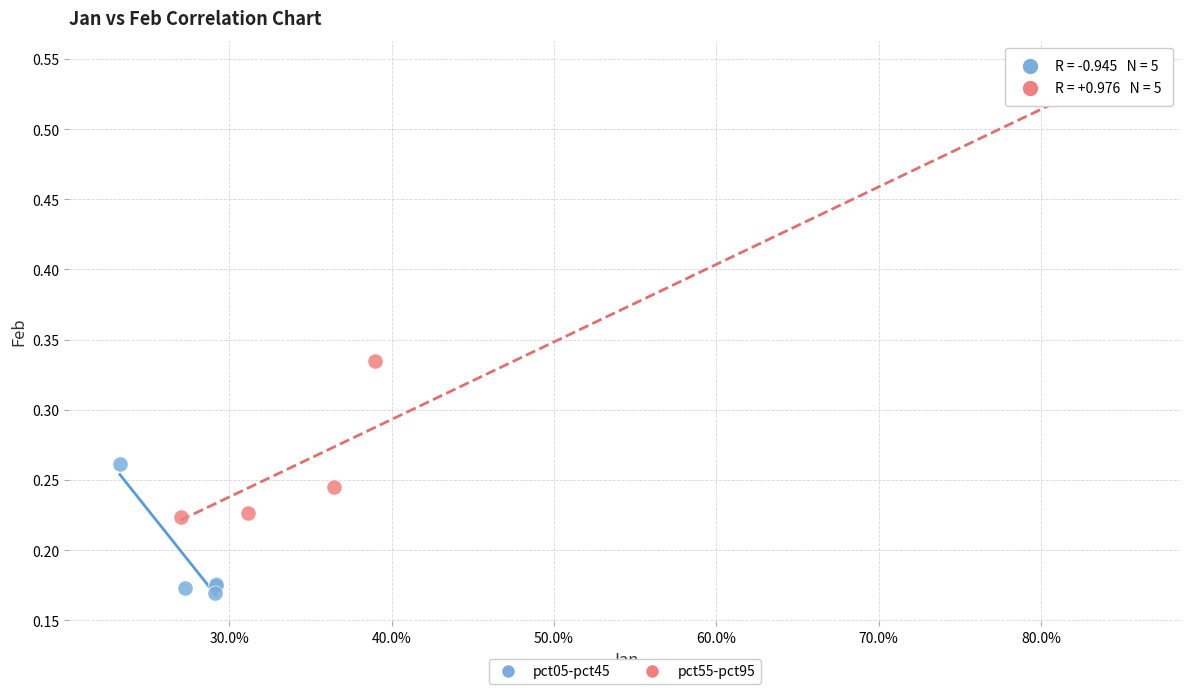

Which series has the largest Y range (max minus min)?

pct55-pct95